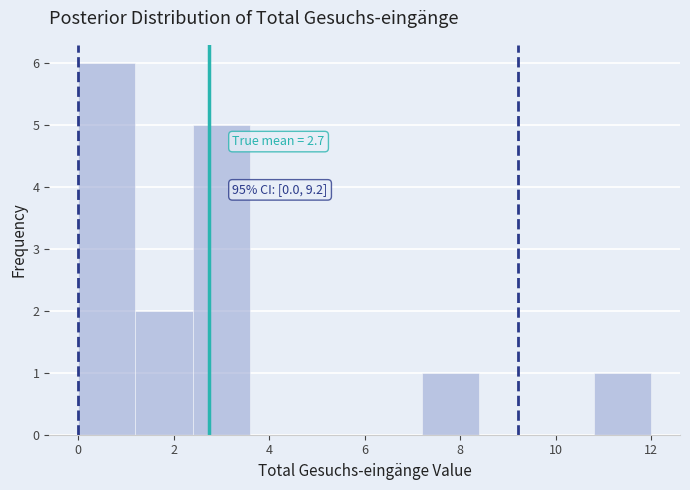

Over which range of the x-axis is the bar tallest?

0.0 to 1.2